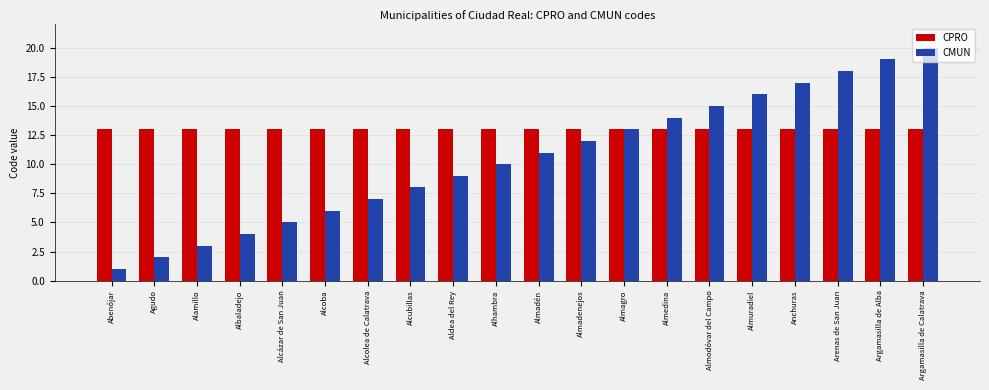

How many groups of bars are there?

20